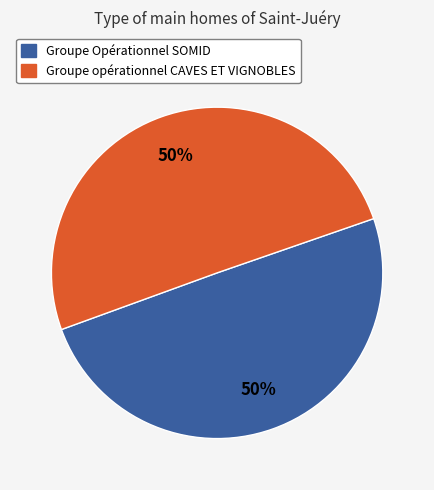

How many slices are in this pie chart?

2